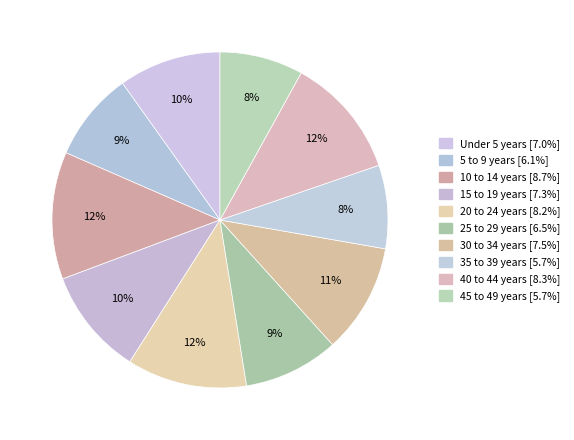

Which category has the smallest portion of the pie?

35 to 39 years